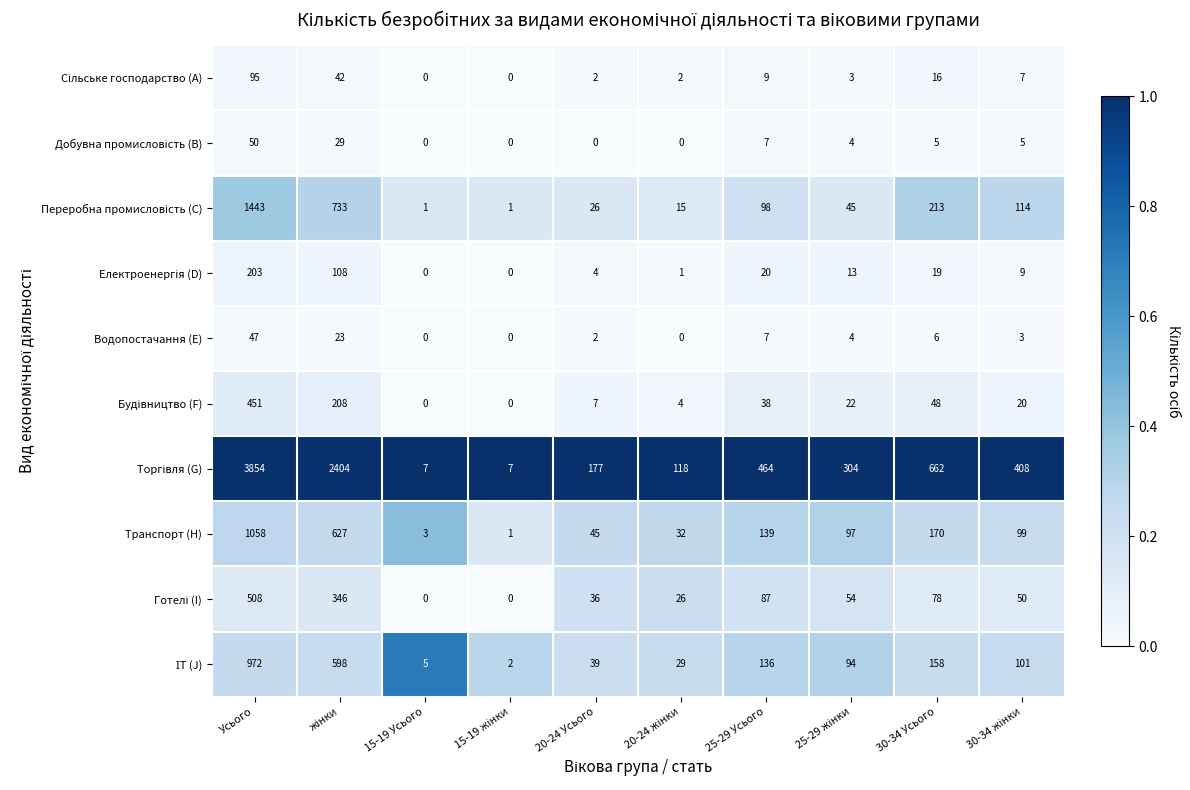

At how many categories does at least one series exceed 0?

10